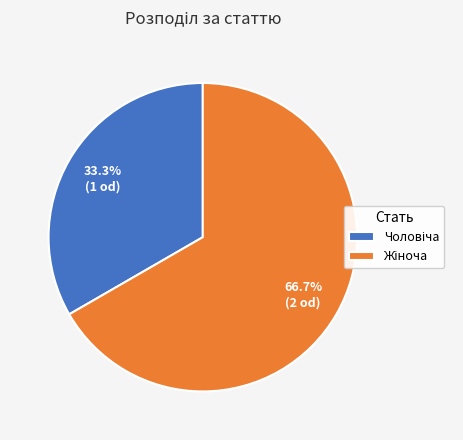

Does any single category account for the majority?

Yes